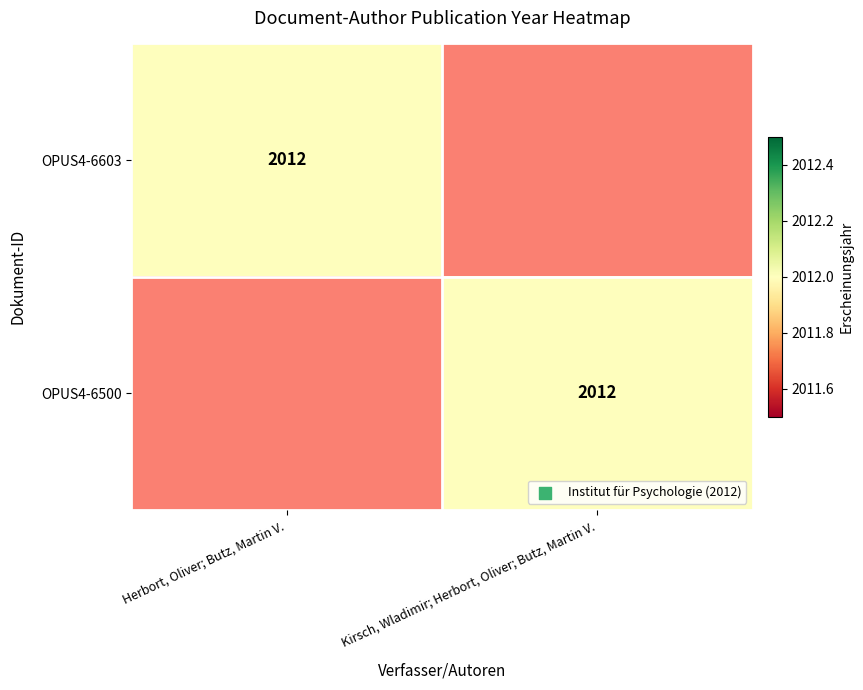

Is it true that OPUS4-6500 equals 2012 at Kirsch, Wladimir; Herbort, Oliver; Butz, Martin V.?

True